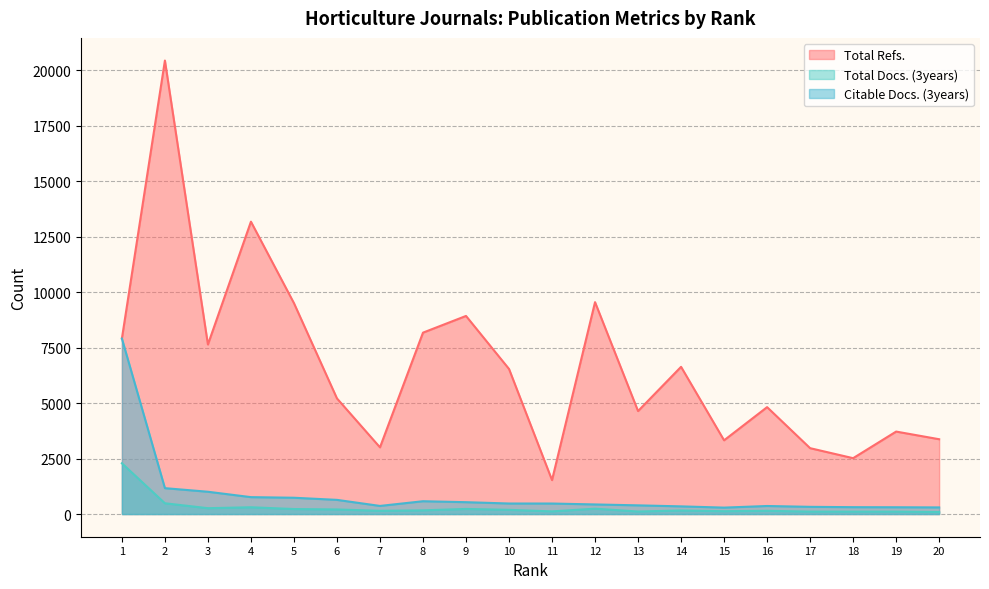

What is the average value of the Total Refs. series?

6680